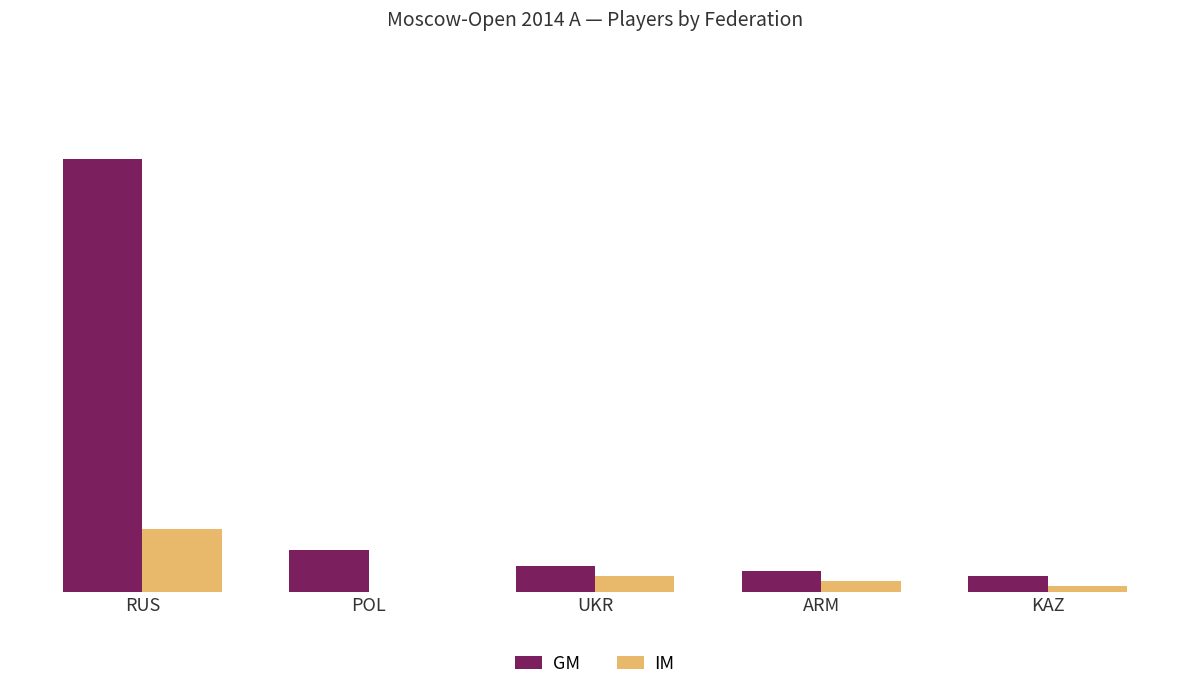

Which series has the largest total across all categories?

GM